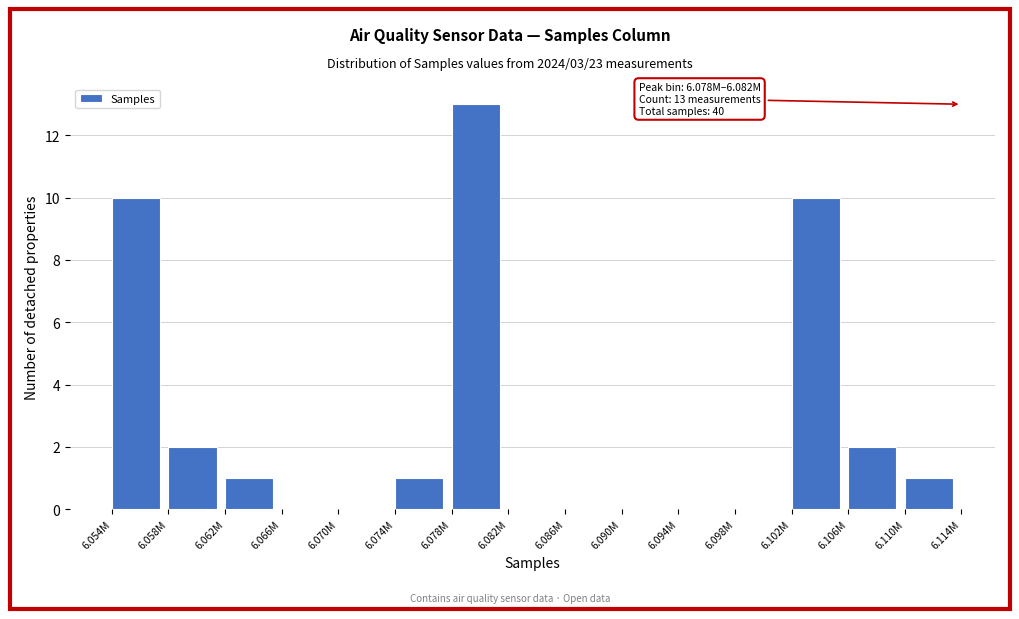

Reading left to right, what are all the values shown in this chart?

6.054M=10	6.058M=2	6.062M=1	6.066M=0	6.070M=0	6.074M=1	6.078M=13	6.082M=0	6.086M=0	6.090M=0	6.094M=0	6.098M=0	6.102M=10	6.106M=2	6.110M=1